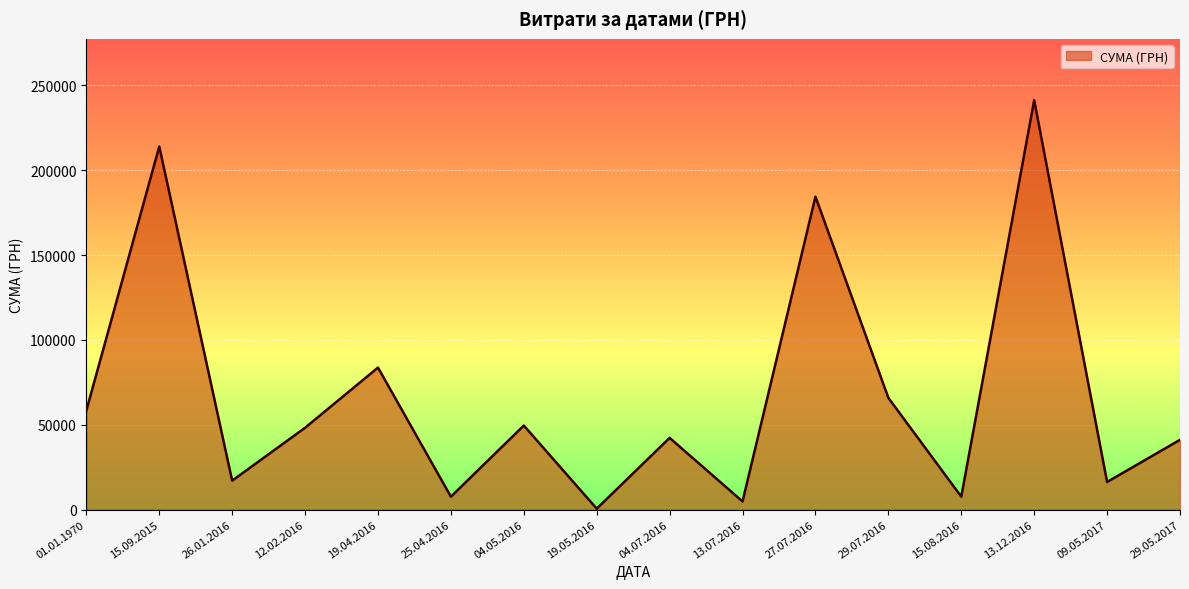

What is the change in value from 04.05.2016 to 27.07.2016?

+134908.0